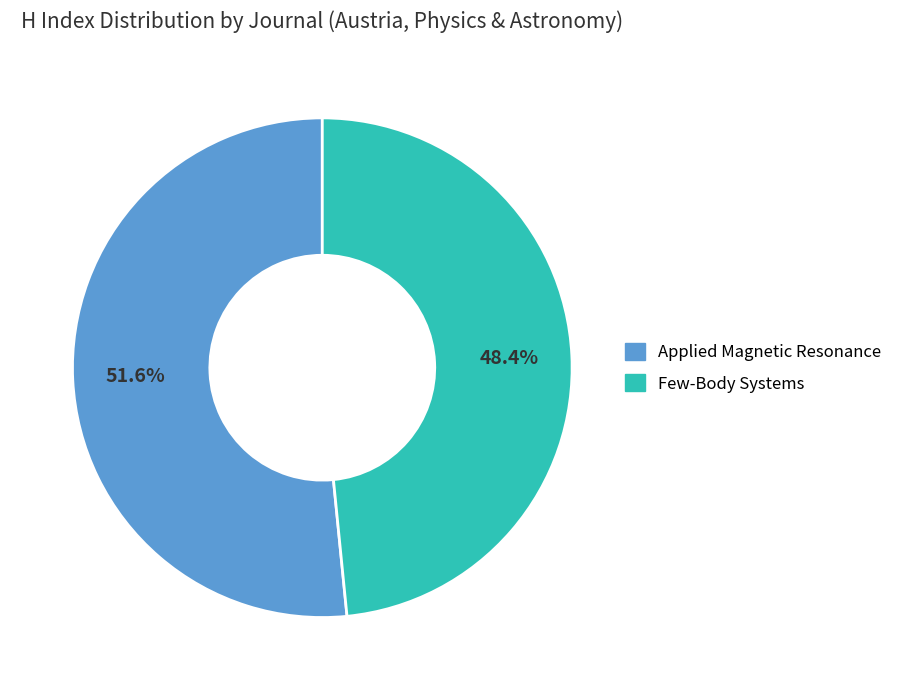

What is the largest slice in the pie chart?

Applied Magnetic Resonance